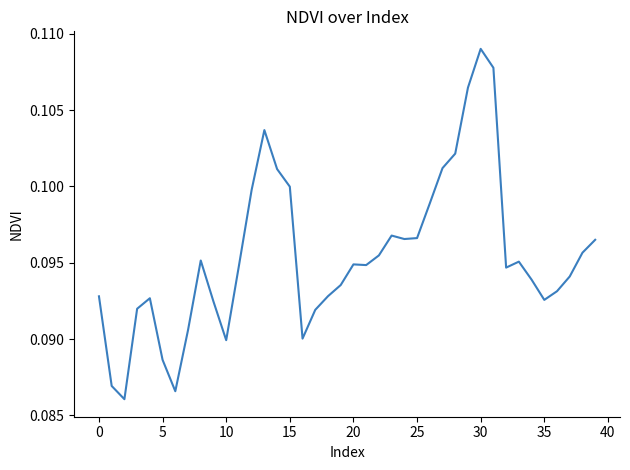

Reading left to right, extract all data points from this chart.

0.1	0.1	0.1	0.1	0.1	0.1	0.1	0.1	0.1	0.1	0.1	0.1	0.1	0.1	0.1	0.1	0.1	0.1	0.1	0.1	0.1	0.1	0.1	0.1	0.1	0.1	0.1	0.1	0.1	0.1	0.1	0.1	0.1	0.1	0.1	0.1	0.1	0.1	0.1	0.1